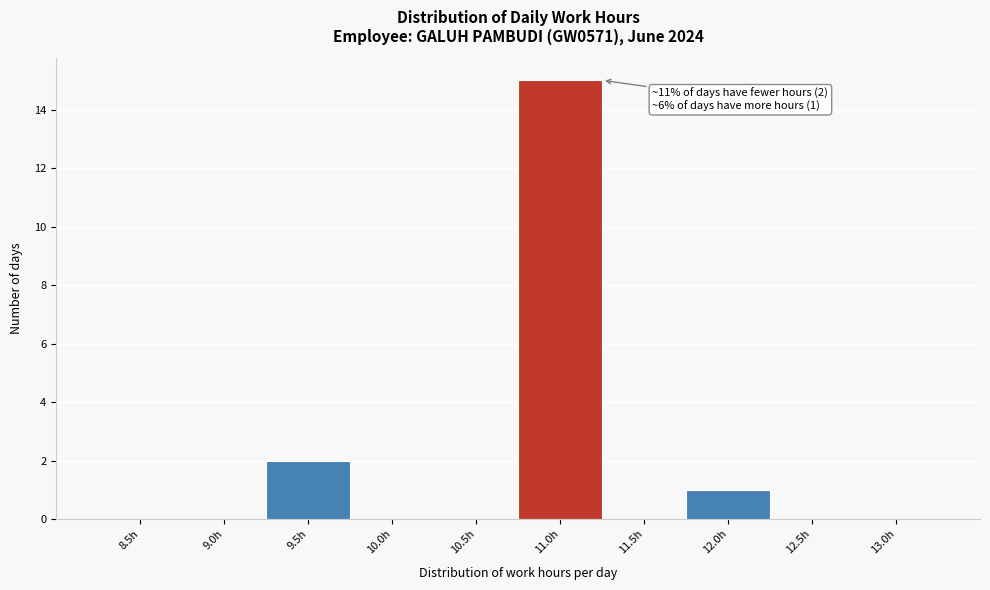

Reading left to right, what are all the values shown in this chart?

8.5h=0	9.0h=0	9.5h=2	10.0h=0	10.5h=0	11.0h=15	11.5h=0	12.0h=1	12.5h=0	13.0h=0